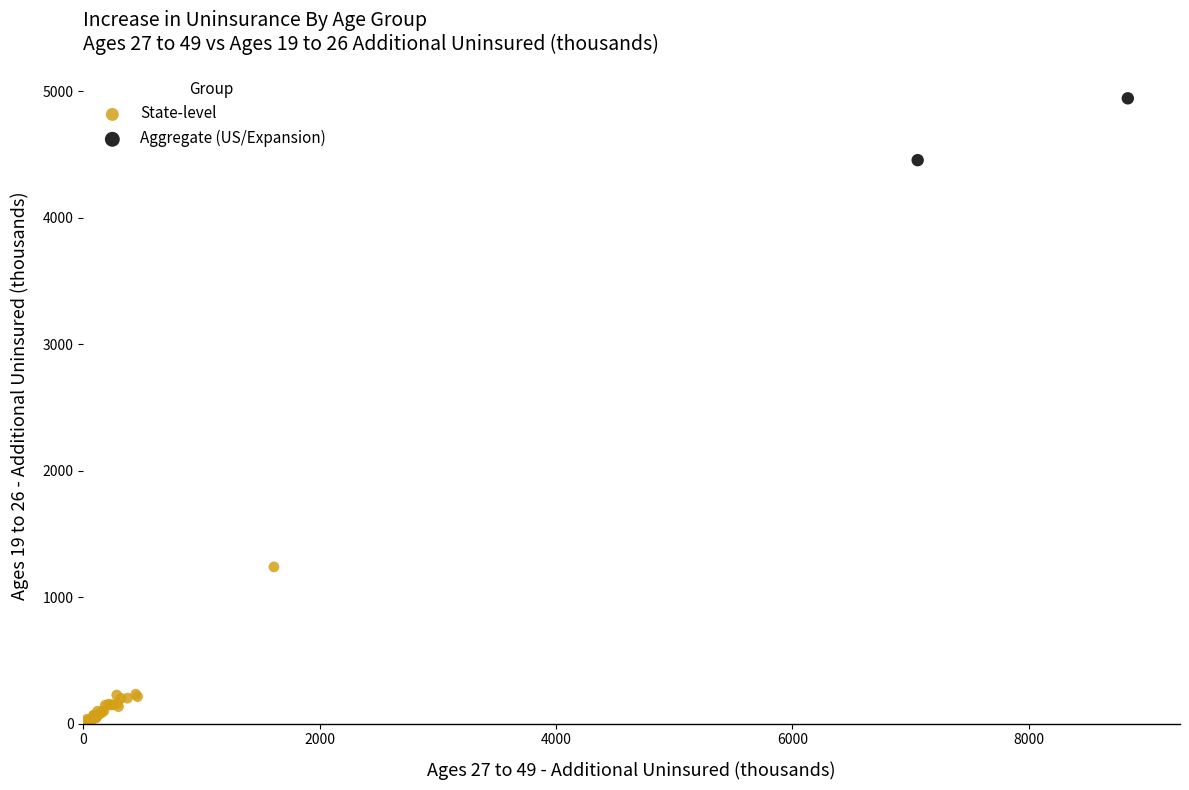

Which series contains the highest Y value?

Aggregate (US/Expansion)